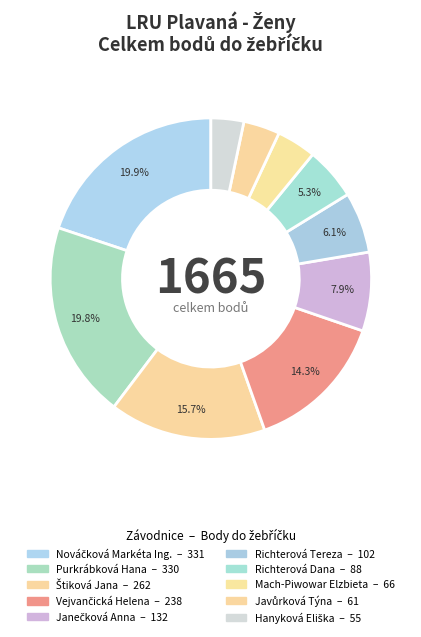

How many segments does this pie chart have?

10